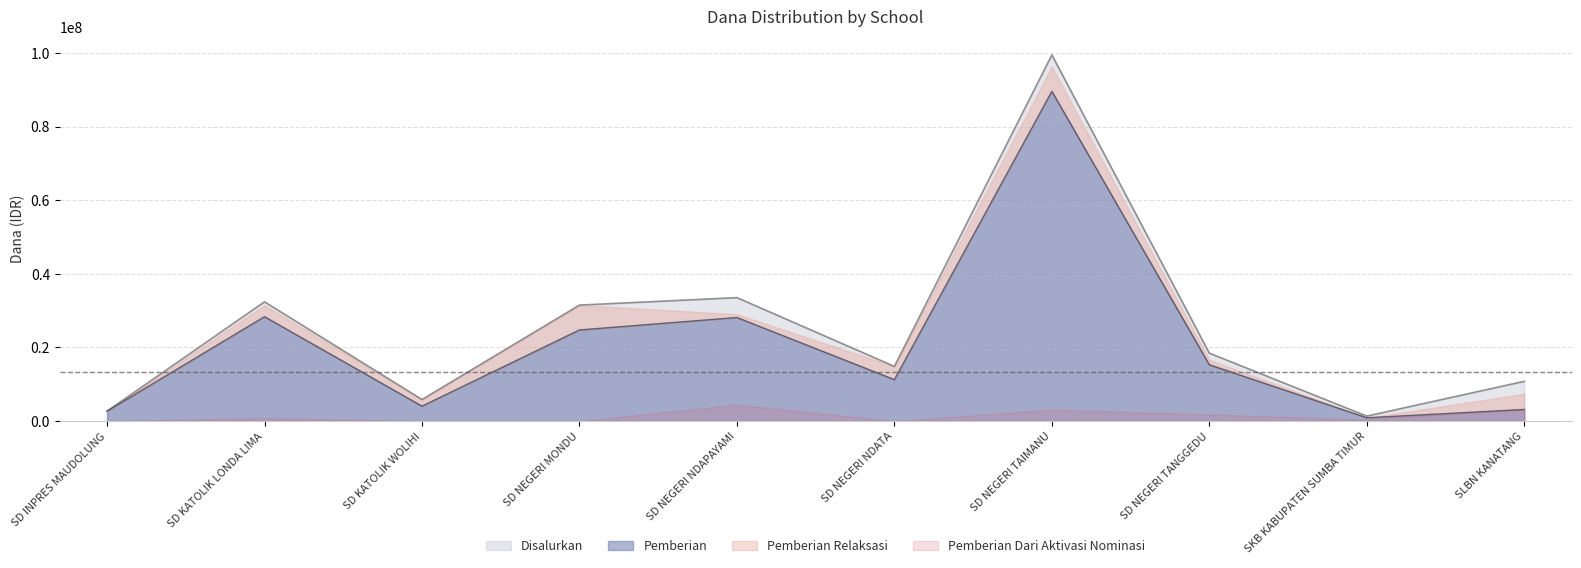

Between SKB KABUPATEN SUMBA TIMUR and SLBN KANATANG, which is larger?

SLBN KANATANG